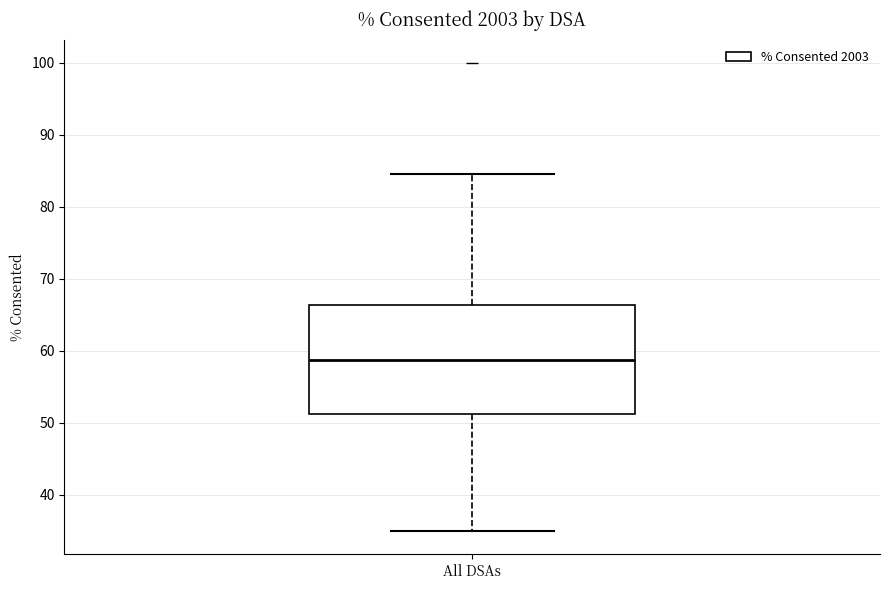

Read this box plot against the y-axis: the position of the median line, the range covered by the box, and the ends of both whiskers. The values are not printed on the chart, so give them approximately, as read against the axis.

median 59, box 51 to 66, whiskers 35 to 85